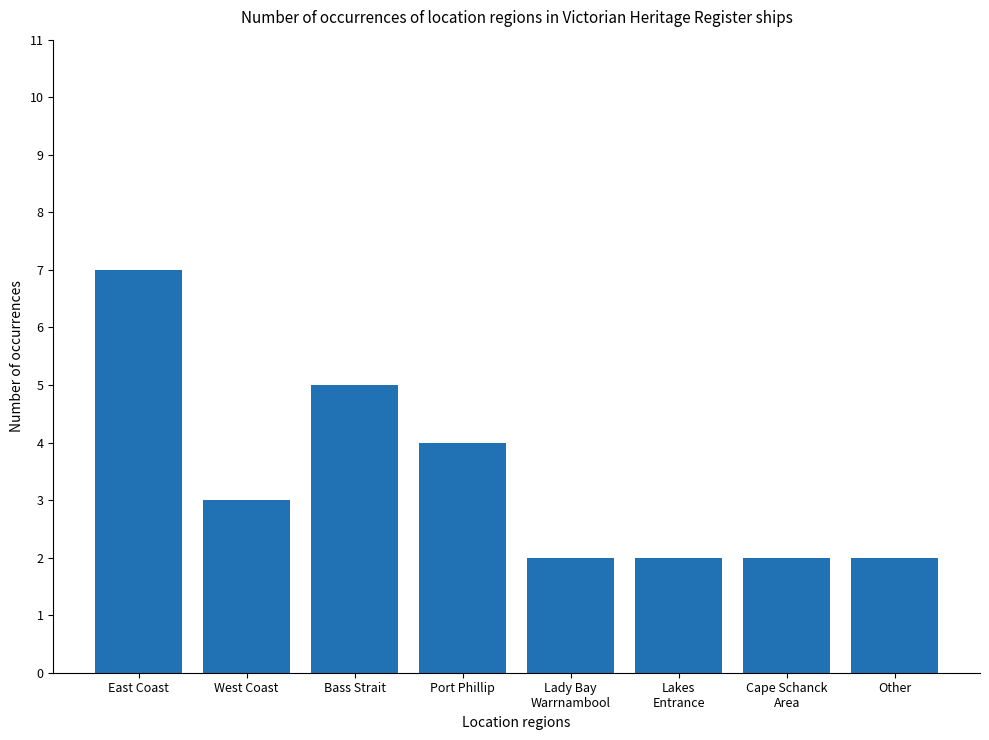

What is the sum of the values at East Coast and Cape Schanck
Area?

9